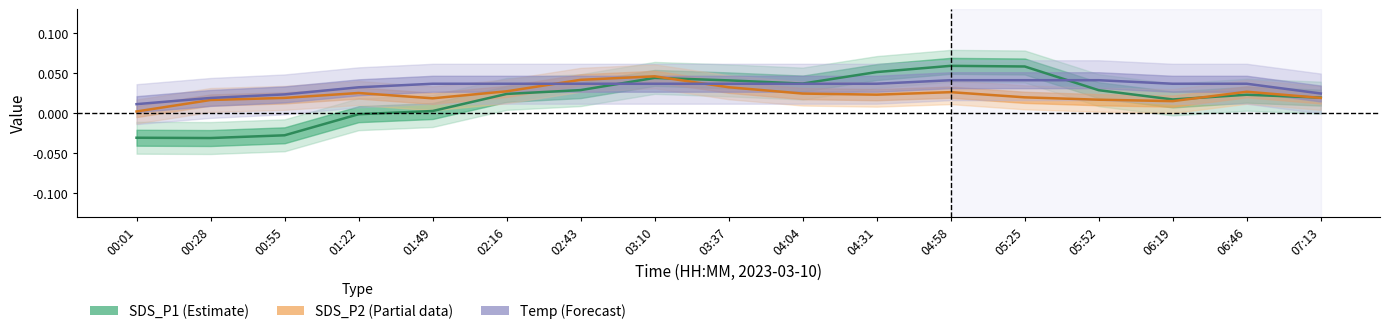

List the series in order of their overall mean, highest first.

Temp (Forecast), SDS_P2 (Partial data), SDS_P1 (Estimate)